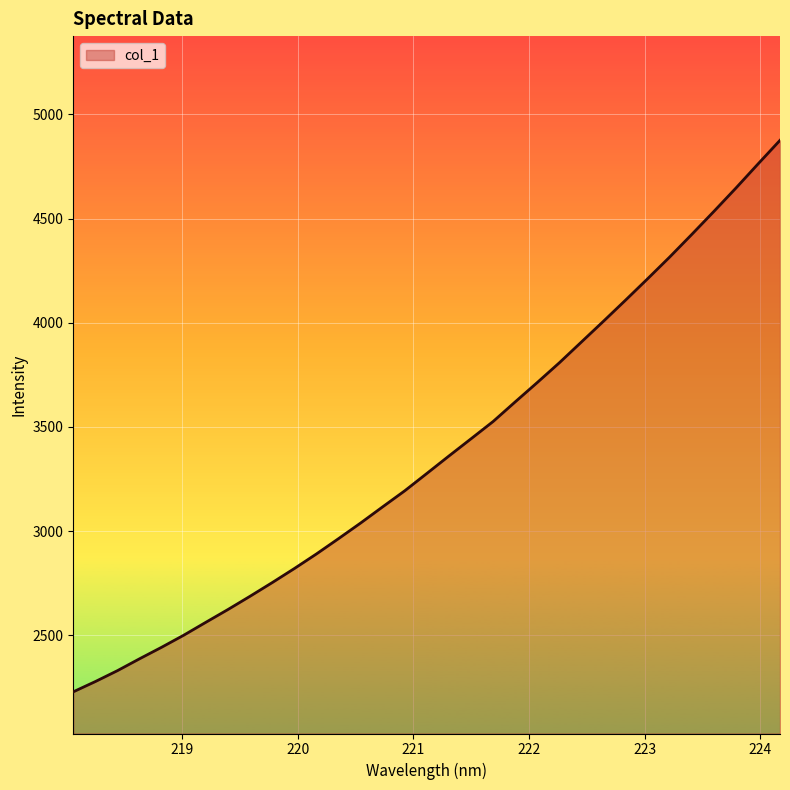

What is the smallest value displayed?

2228.8